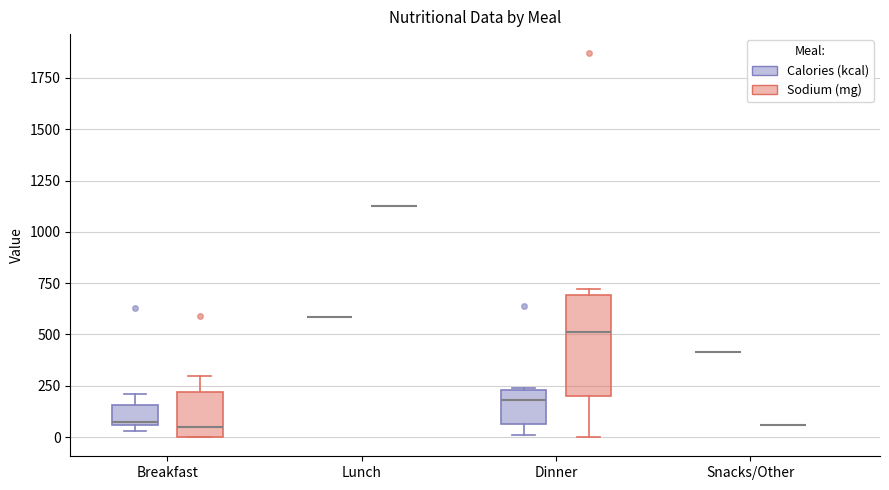

Reading left to right, read every box against the y-axis: the position of its median line, the range the box covers, and the ends of its whiskers. The values are not printed on the chart, so give them approximately, as read against the axis.

Breakfast (Calories (kcal)): median 50, box 50 to 150, whiskers 50 (just below the box's lower edge) to 200
Breakfast (Sodium (mg)): median 50, box 0 to 200, whiskers 0 to 300
Lunch (Calories (kcal)): box collapsed to a line at 600, whiskers 600 to 600
Lunch (Sodium (mg)): box collapsed to a line at 1150, whiskers 1150 to 1150
Dinner (Calories (kcal)): median 200, box 50 to 250, whiskers 0 to 250
Dinner (Sodium (mg)): median 500, box 200 to 700, whiskers 0 to 700 (just above the box's upper edge)
Snacks/Other (Calories (kcal)): box collapsed to a line at 400, whiskers 400 to 400
Snacks/Other (Sodium (mg)): box collapsed to a line at 50, whiskers 50 to 50